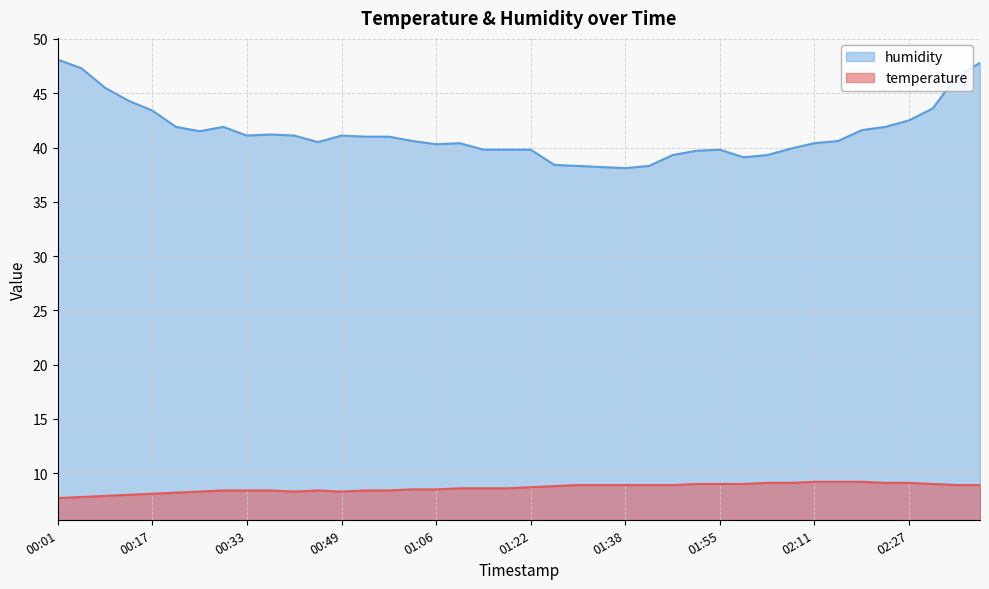

How many lines are shown in the chart?

2